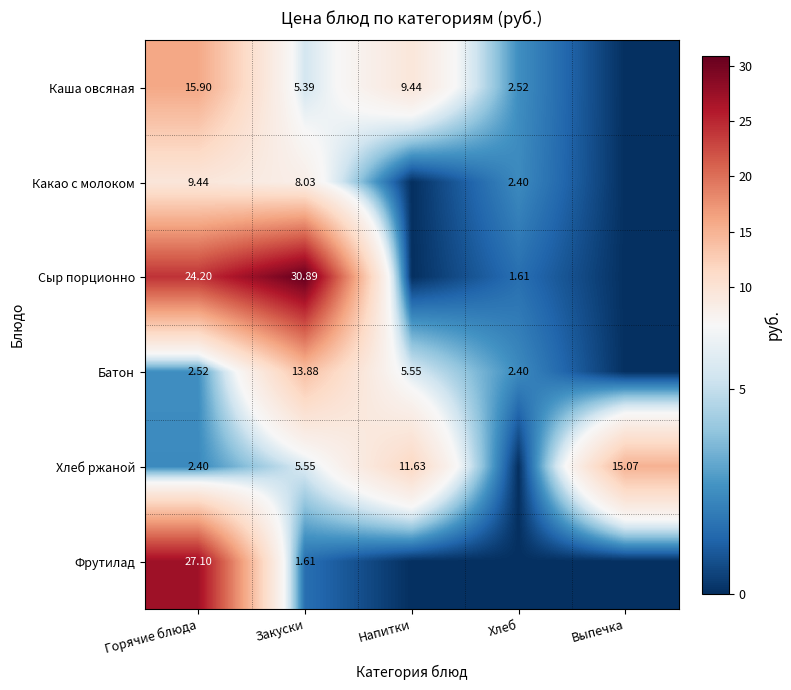

Rank the series at Горячие блюда from lowest to highest value.

Хлеб ржаной, Батон, Какао с молоком, Каша овсяная, Сыр порционно, Фрутилад